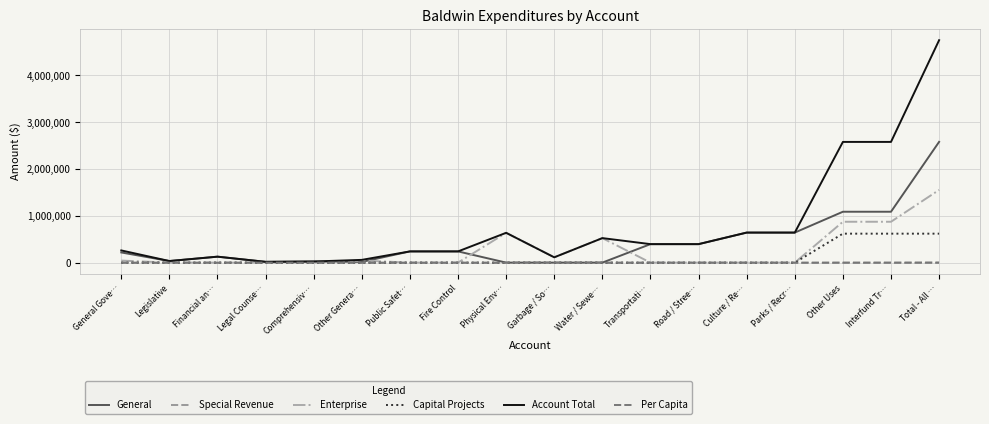

Which series has the largest range (max minus min)?

Account Total